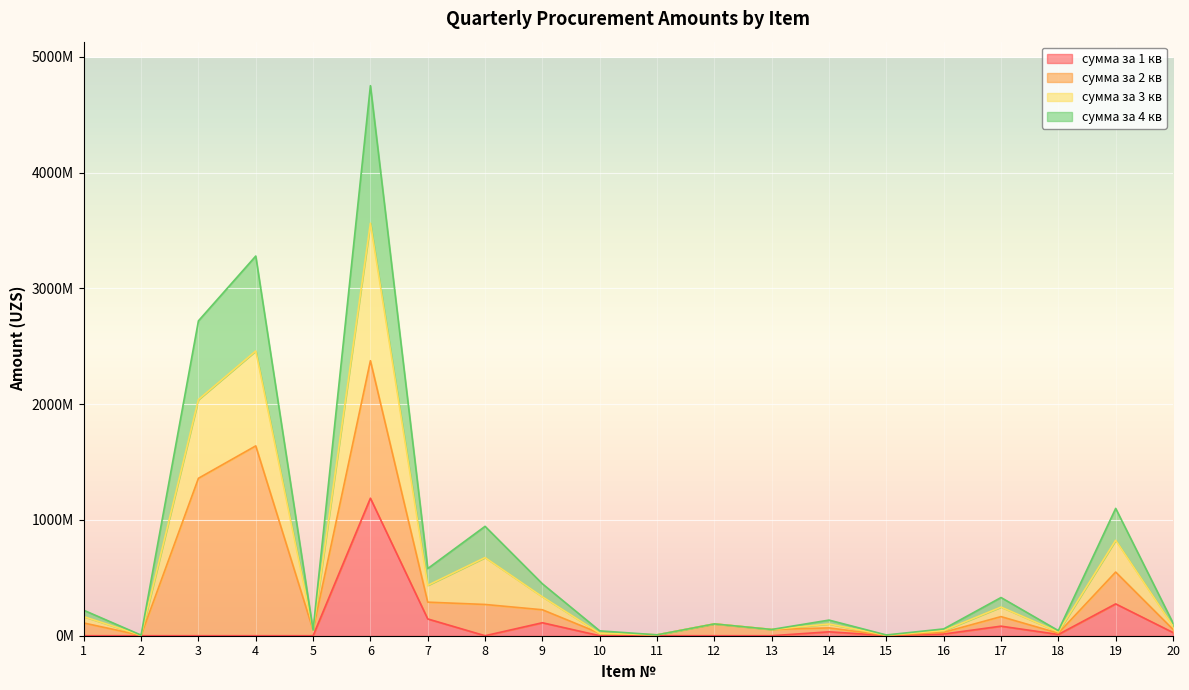

True or false: сумма за 3 кв and сумма за 4 кв cross at least once.

False